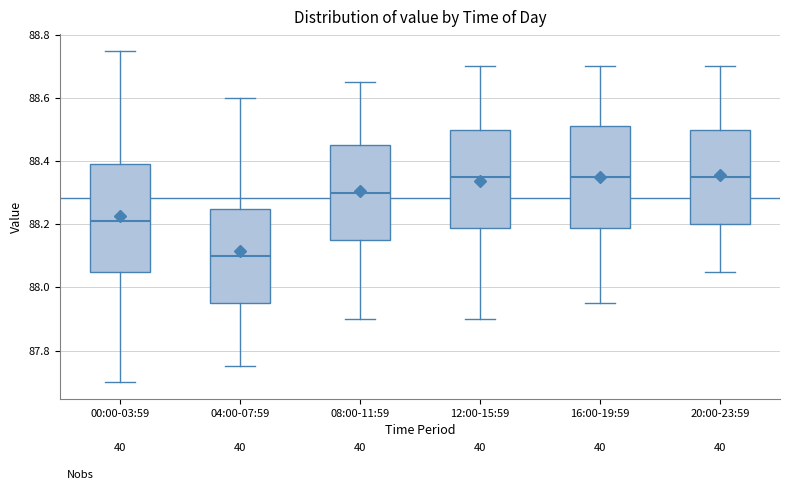

Reading left to right, read every box against the y-axis: the position of its median line, the range the box covers, and the ends of its whiskers. The values are not printed on the chart, so give them approximately, as read against the axis.

00:00-03:59: median 88.22, box 88.06 to 88.40, whiskers 87.70 to 88.76
04:00-07:59: median 88.10, box 87.96 to 88.26, whiskers 87.76 to 88.60
08:00-11:59: median 88.30, box 88.16 to 88.46, whiskers 87.90 to 88.66
12:00-15:59: median 88.36, box 88.18 to 88.50, whiskers 87.90 to 88.70
16:00-19:59: median 88.36, box 88.18 to 88.52, whiskers 87.96 to 88.70
20:00-23:59: median 88.36, box 88.20 to 88.50, whiskers 88.06 to 88.70